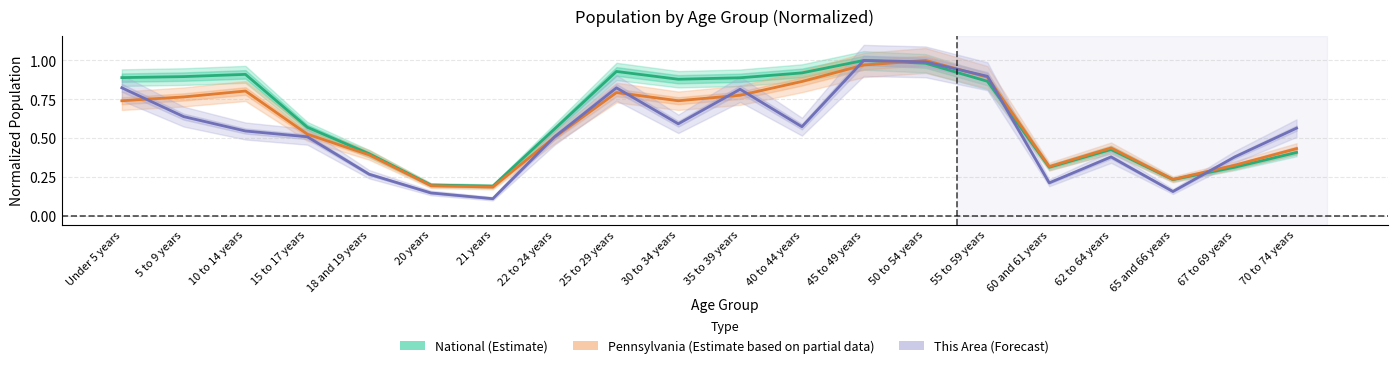

What is the difference between the maximum and minimum values in the Pennsylvania (Partial) series?

0.8